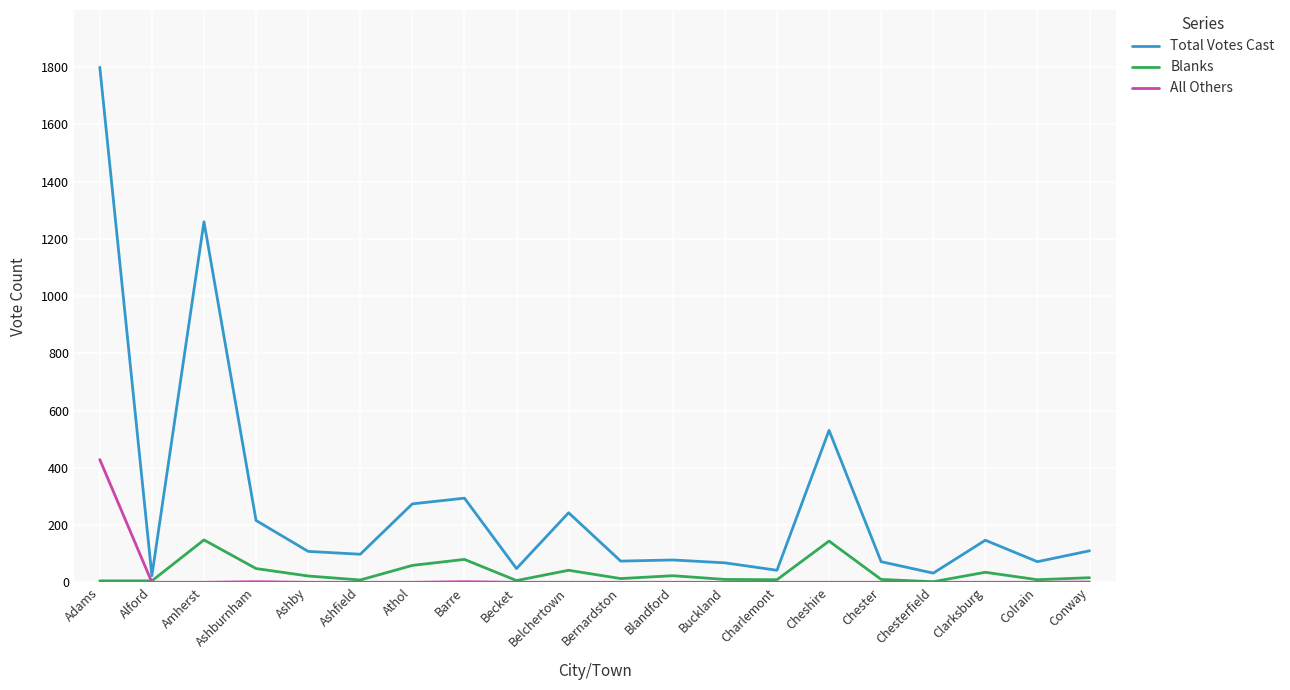

What is the greatest value displayed?

1800